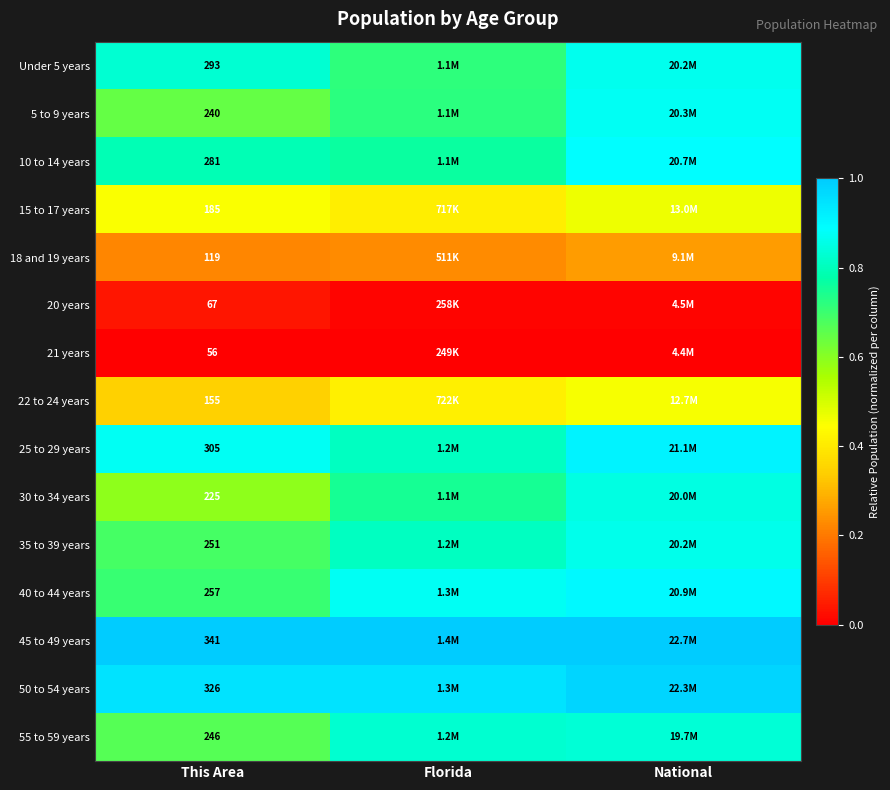

Is the value of 25 to 29 years at This Area greater than the value of 22 to 24 years at This Area?

Yes